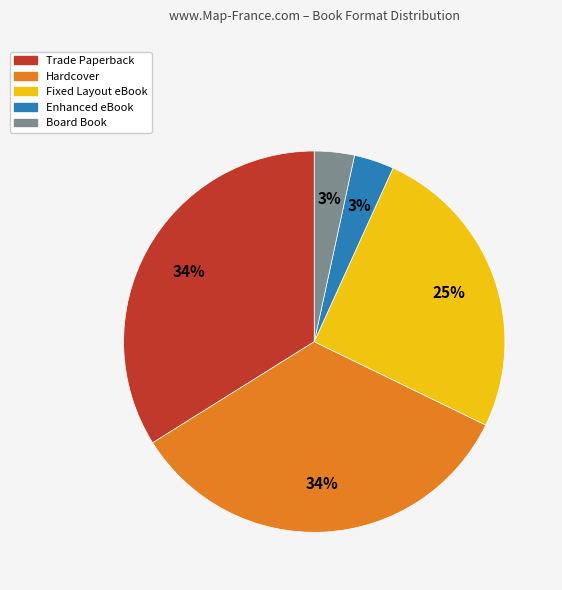

To the nearest percent, what is the combined percentage of Board Book and Trade Paperback?

37%